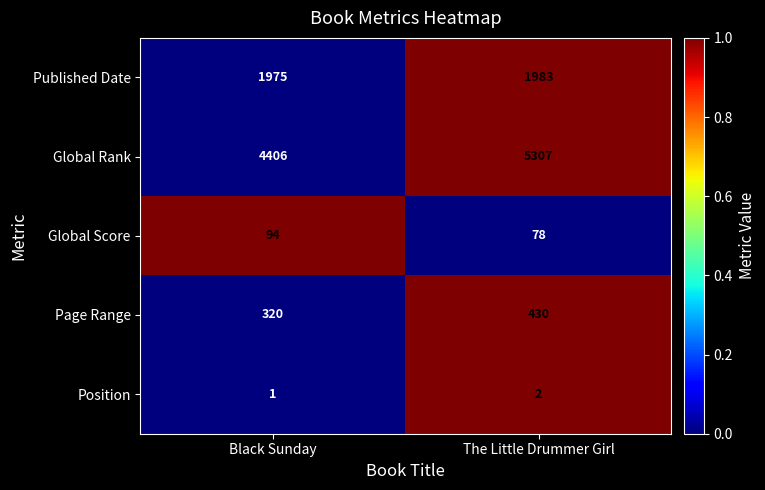

Where is Page Range nearest to the value 375?

Black Sunday